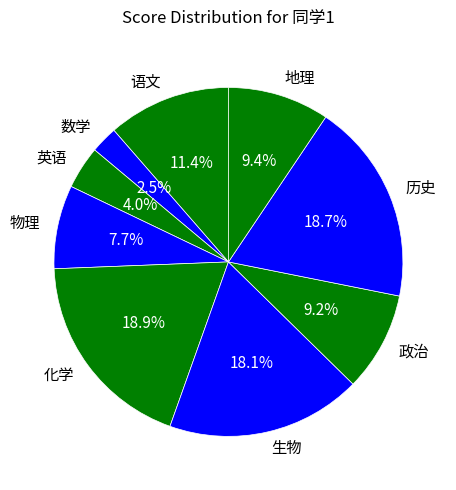

What is the smallest slice in the pie chart?

数学